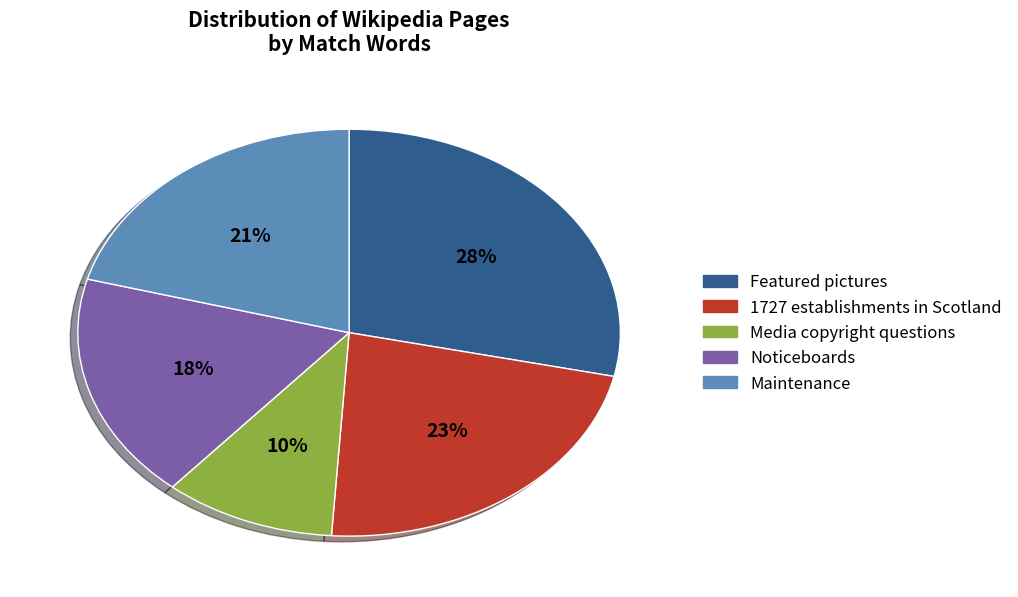

Is there a majority slice in this chart?

No